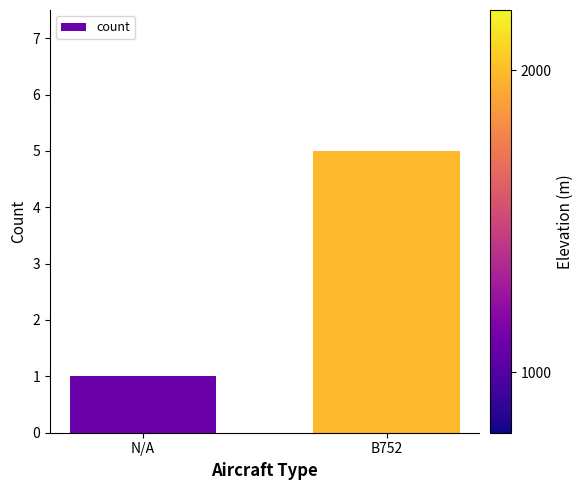

Reading left to right, extract all data points from this chart.

N/A=1	B752=5